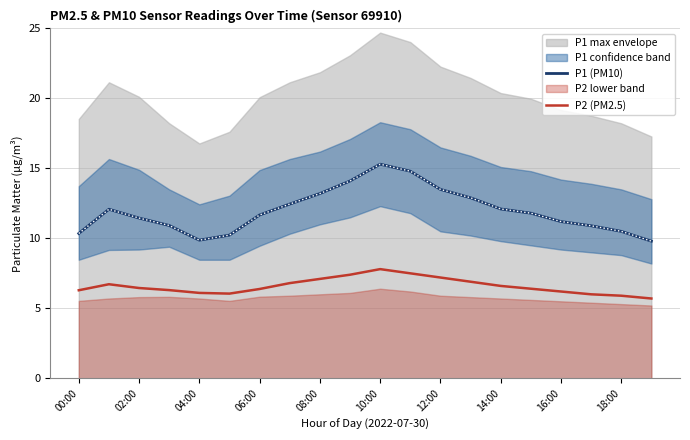

How many values in the P1 (PM10) series exceed 11?

13